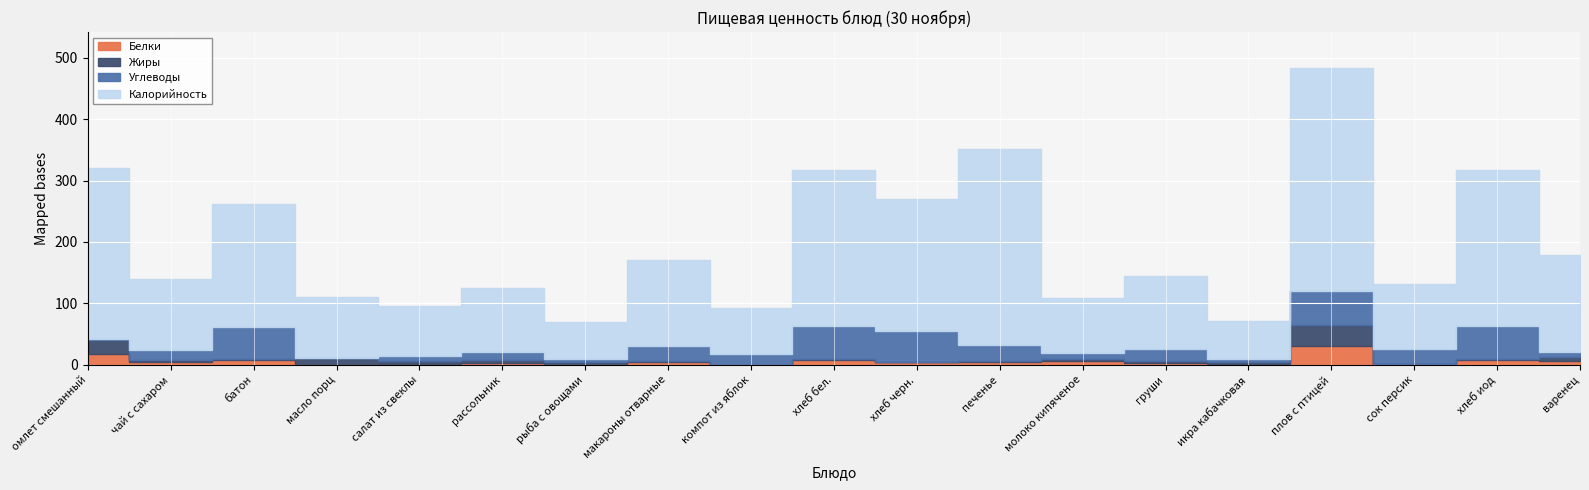

What is the label of the 14th point from the right?

рассольник